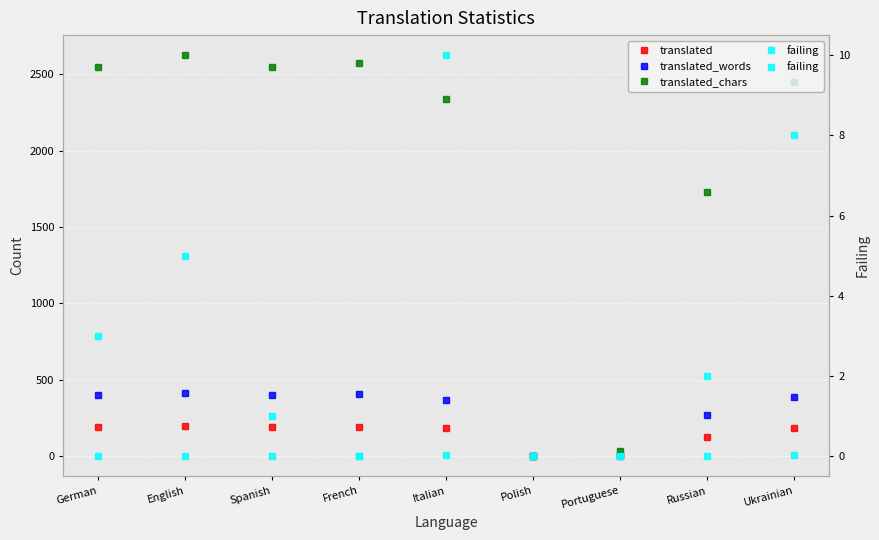

The translated series shows 302 at English. True or false?

False